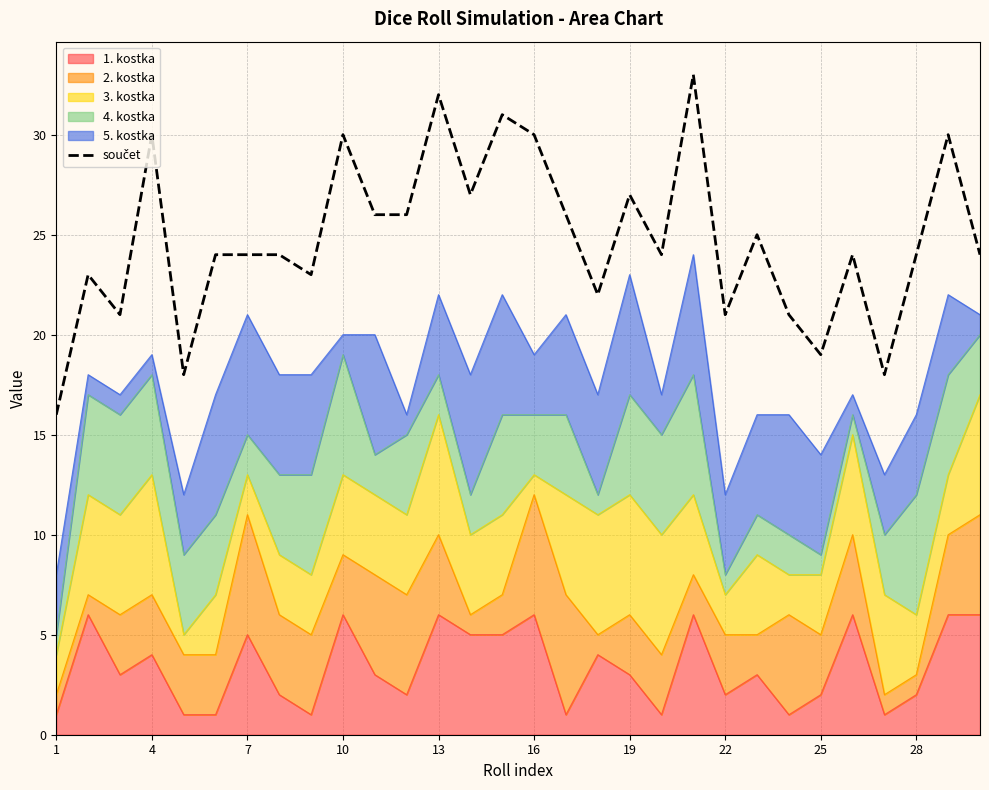

What is the greatest value displayed?

33